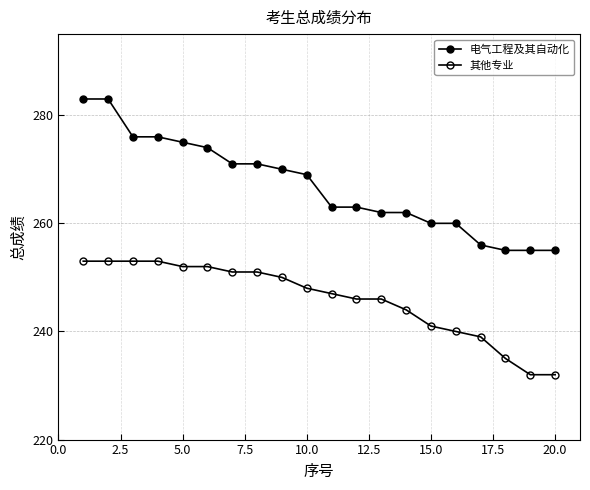

How many values in the 其他专业 series are below 248?

10